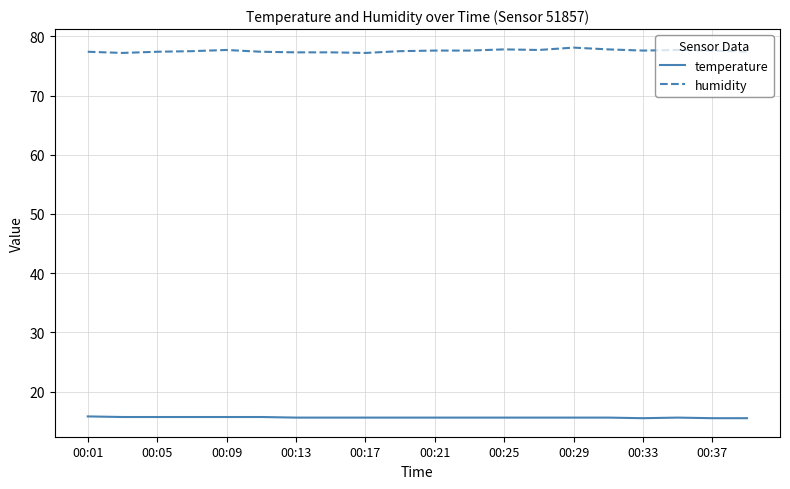

True or false: humidity and temperature cross at least once.

False